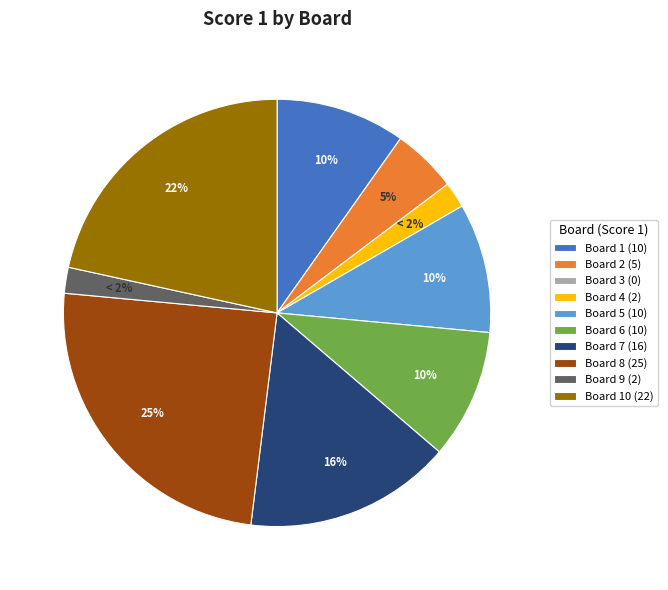

To the nearest percent, what is the average slice percentage?

11%